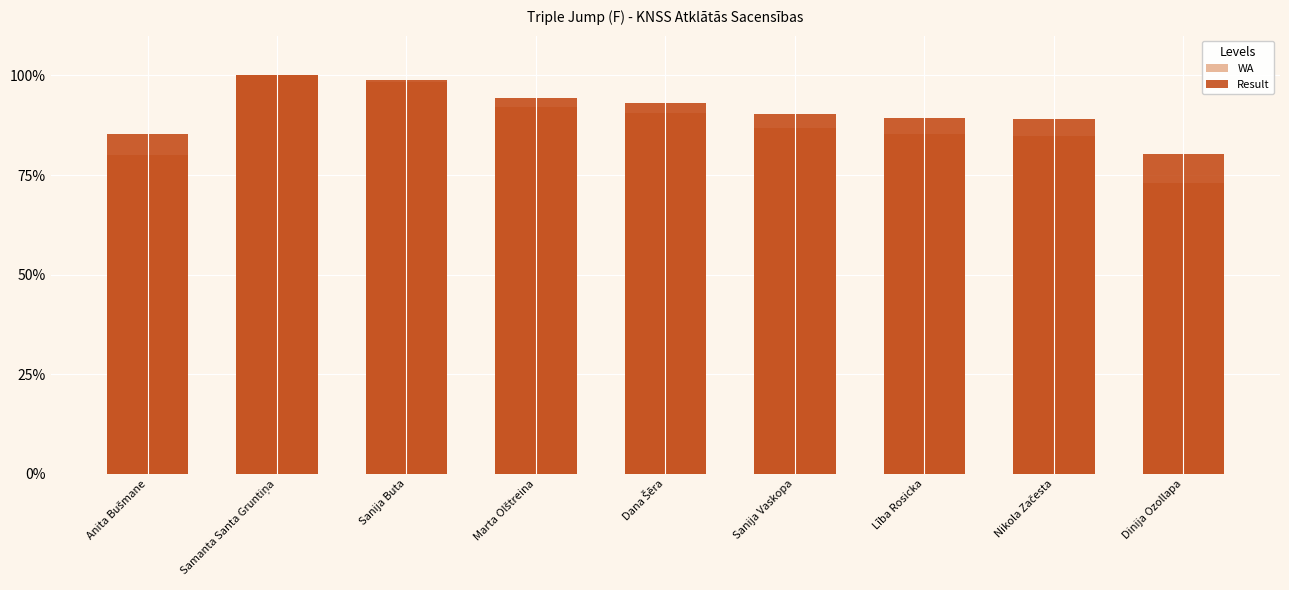

Where is WA nearest to the value 86?

Lība Rosicka